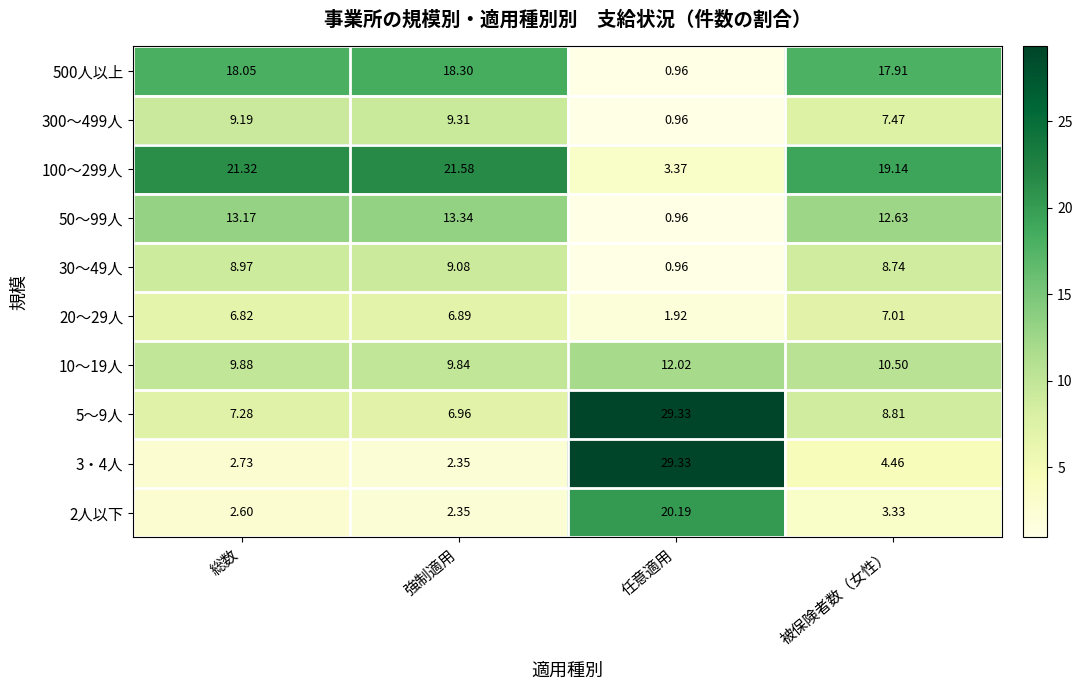

At which category is the sum across all series the highest?

総数